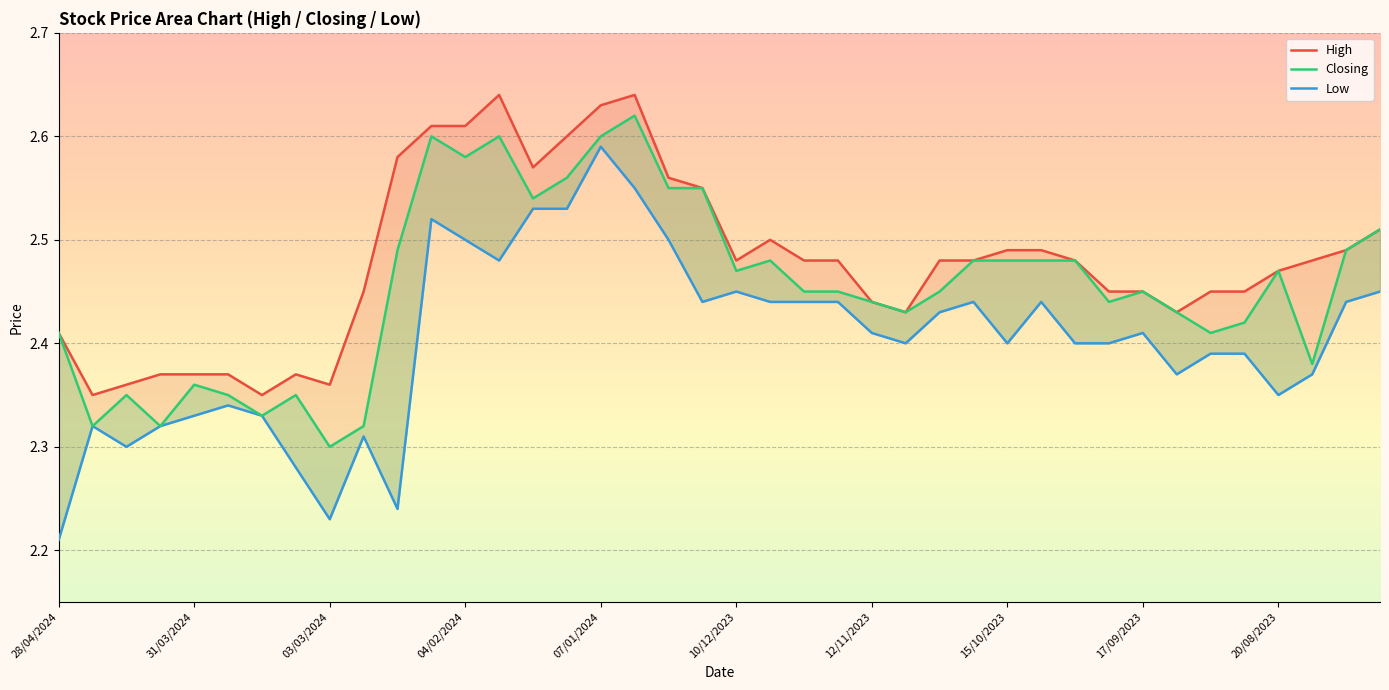

Is it true that Low equals 2.3 at 31/03/2024?

True